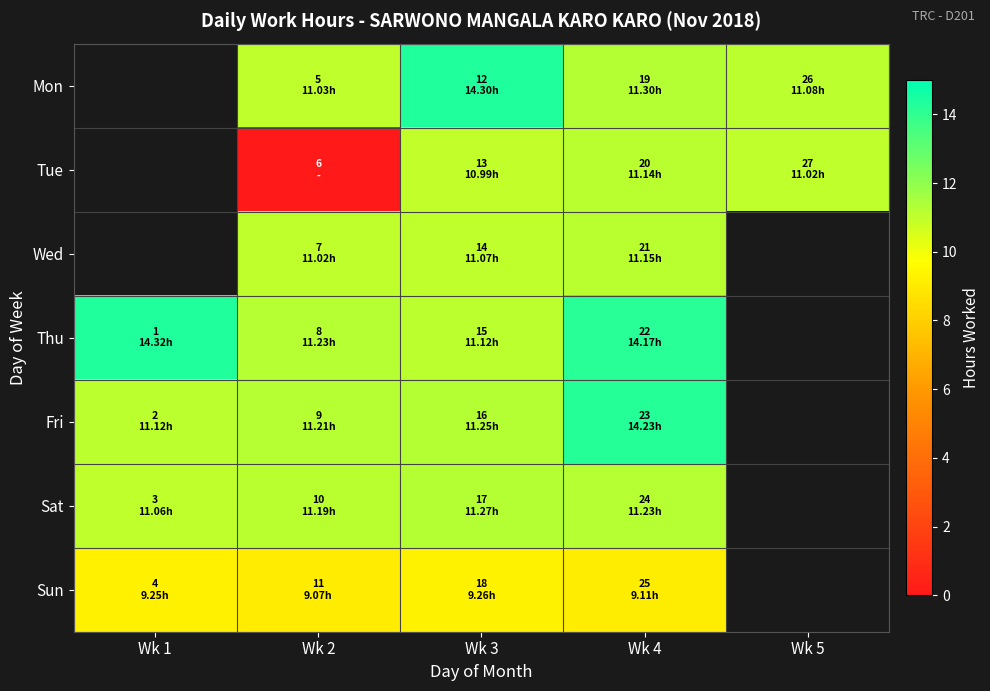

True or false: Mon has a value of 18.0 at Wk 4.

False